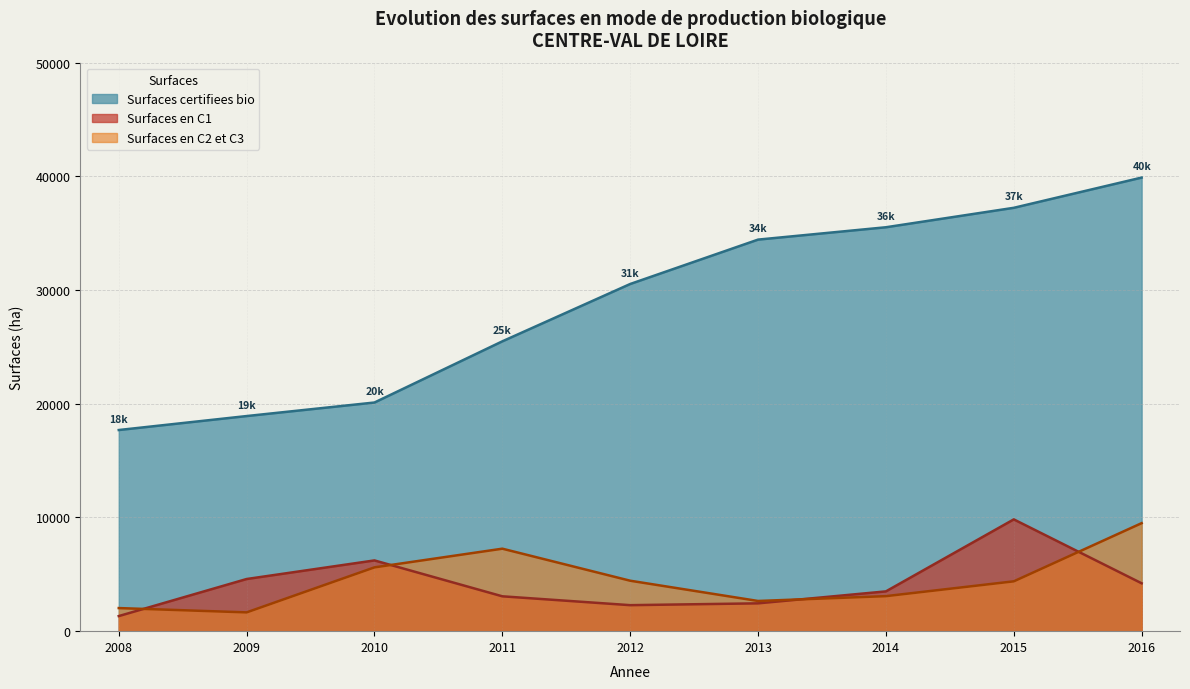

Does the chart display data point markers on the line(s)?

No